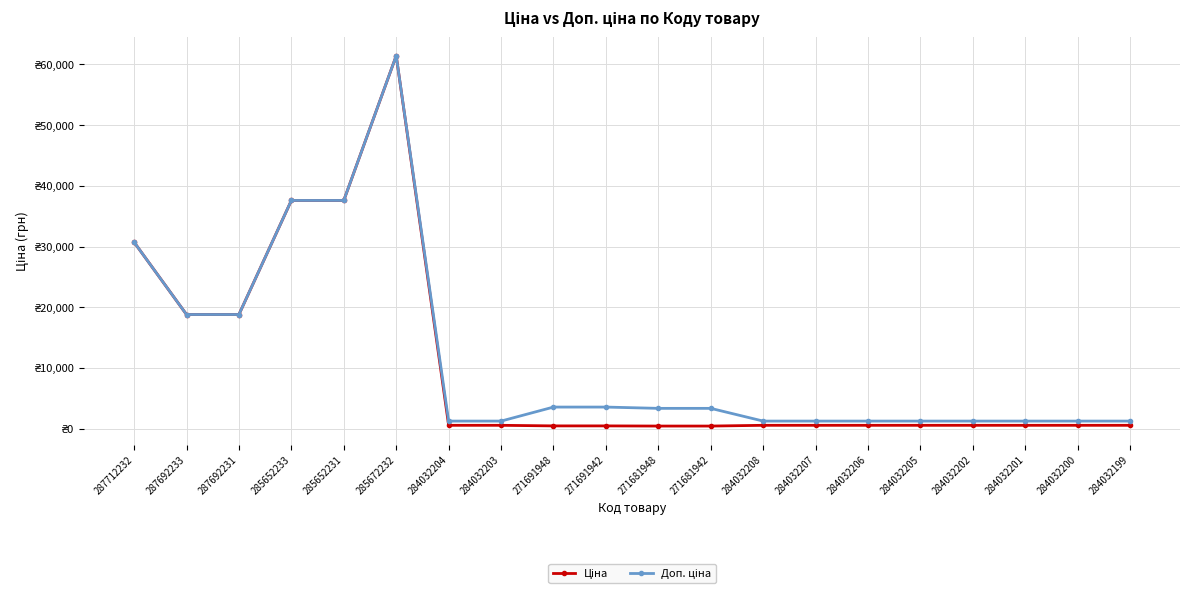

Does the chart display data point markers on the line(s)?

Yes